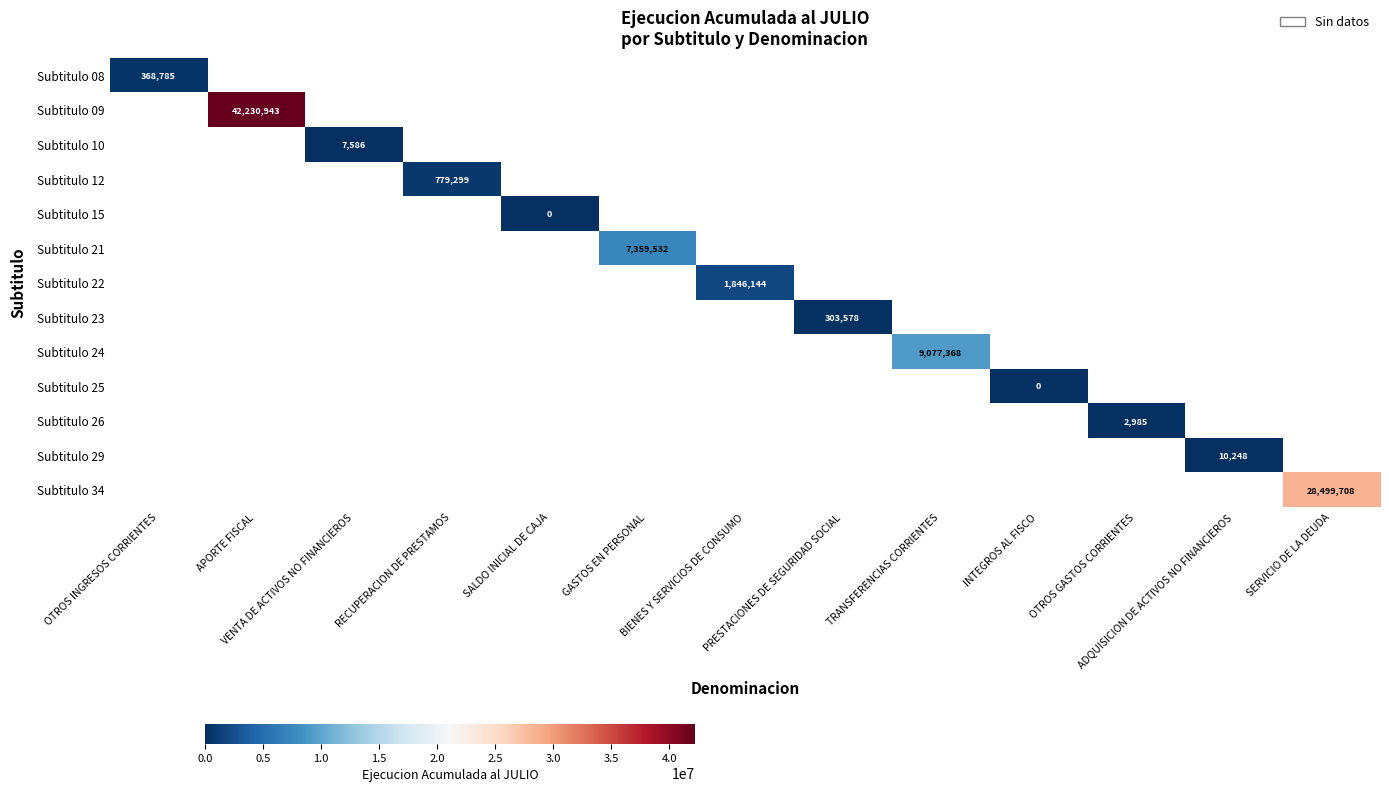

What is the minimum value for Subtitulo 08?

368785.0